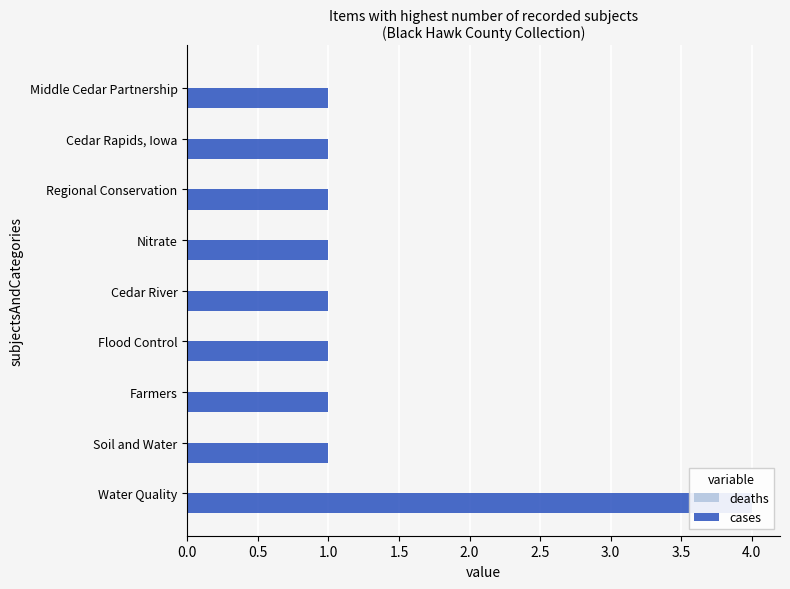

What is the sum of all deaths values?

3.6